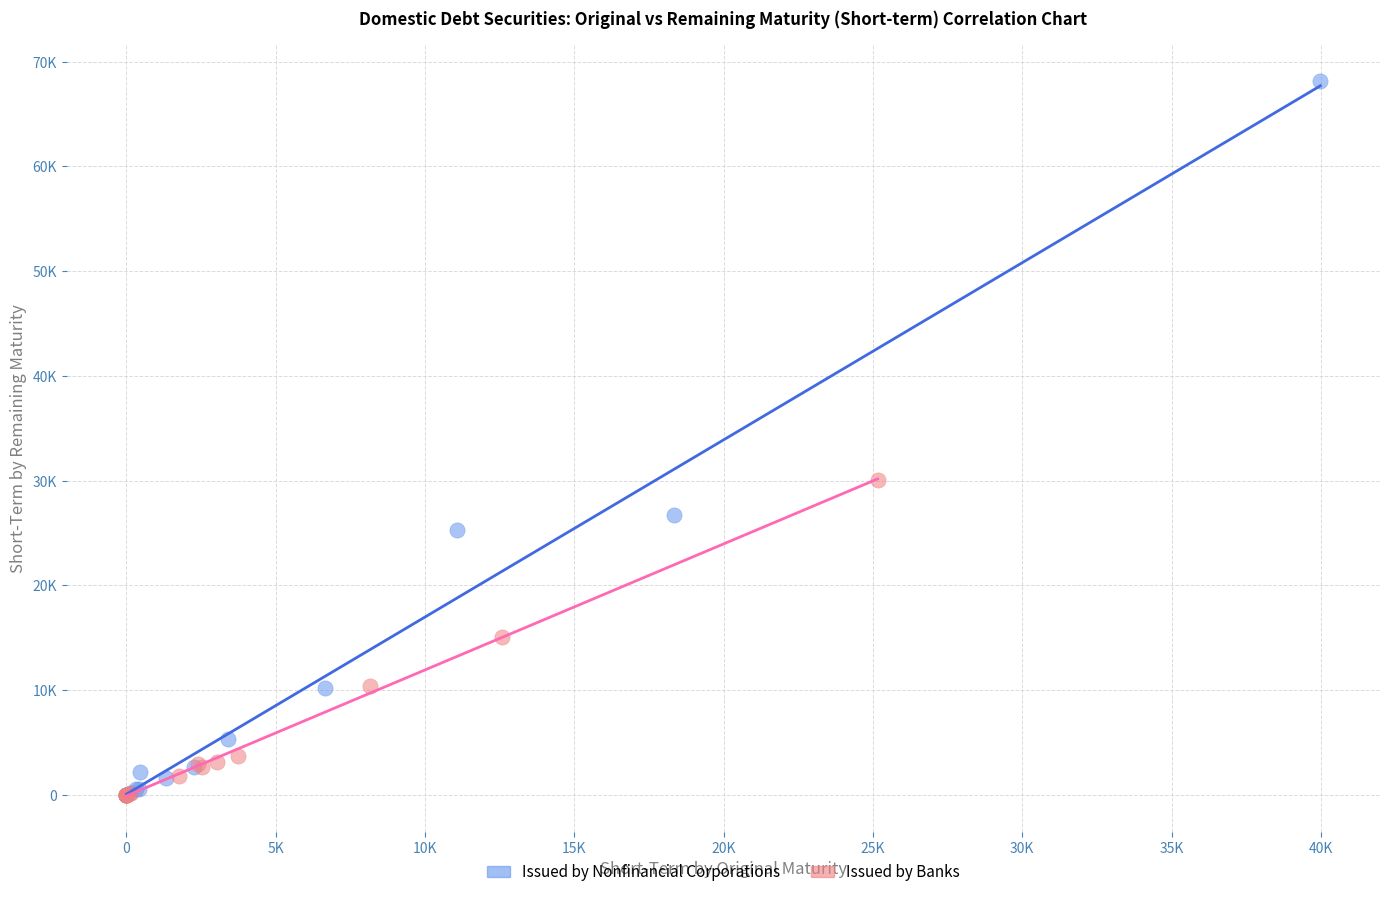

Which series has the widest spread of Y values?

Issued by Nonfinancial Corporations